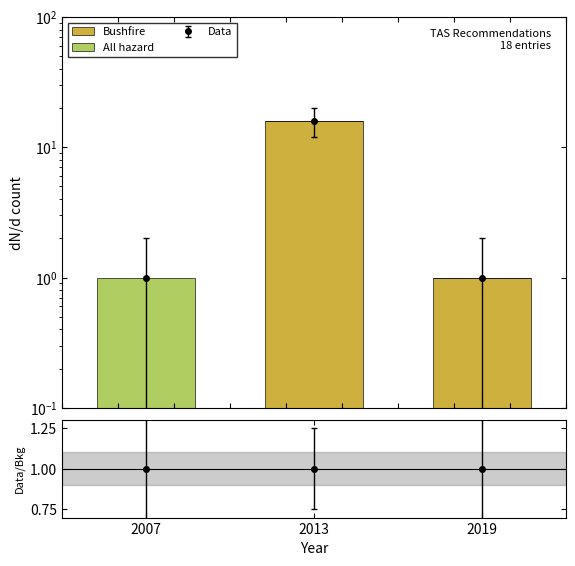

What is the total value across all series at 2019?

1